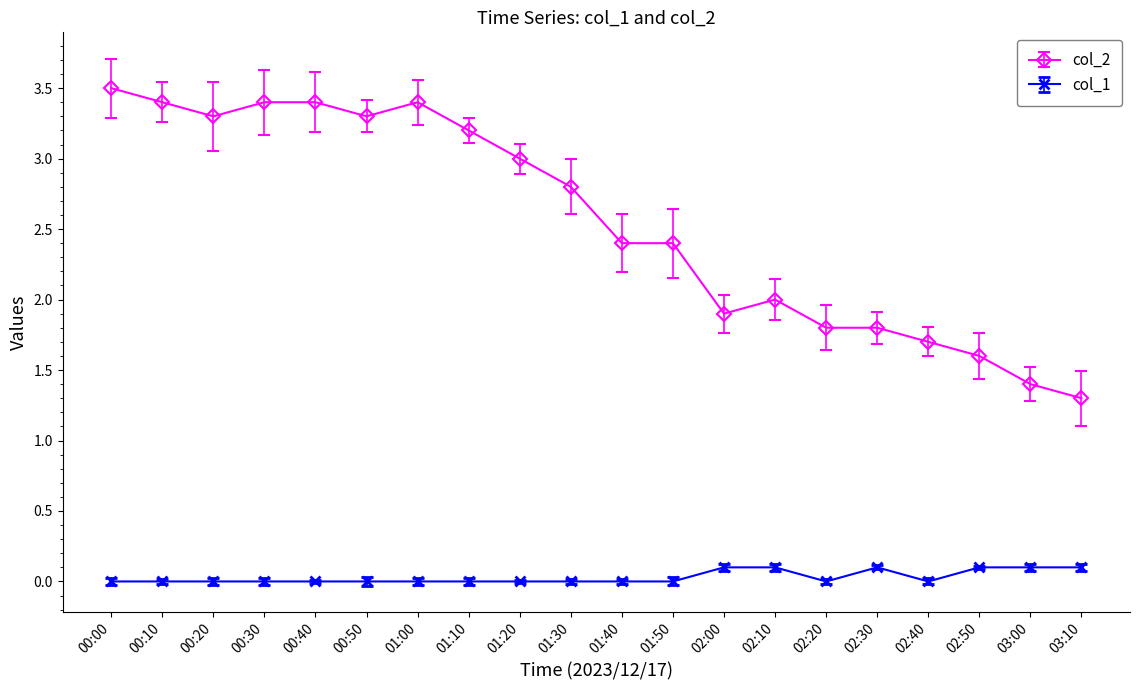

The value of col_1 at 01:50 is 0.0. True or false?

True